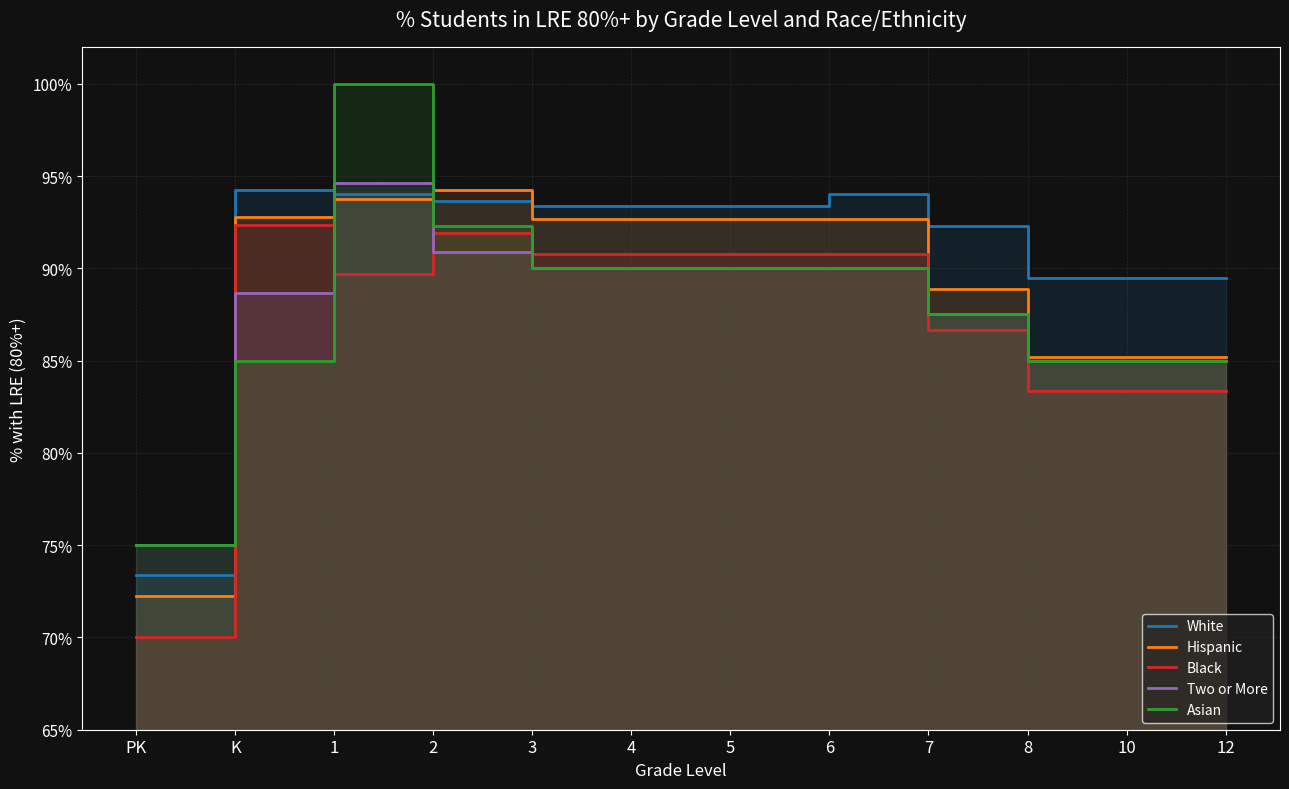

How many series are shown in this chart?

5